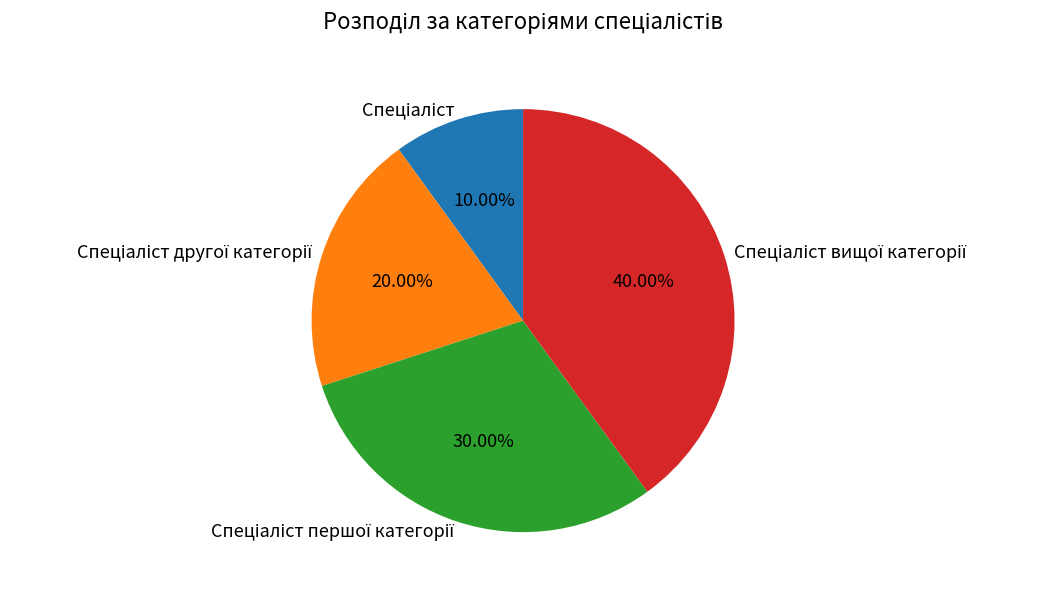

Is there any slice that represents more than half of the pie?

No